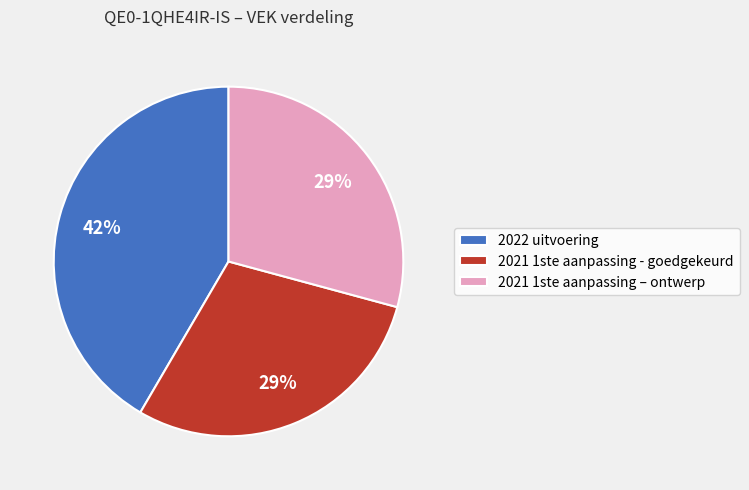

Do 2022 uitvoering and 2021 1ste aanpassing – ontwerp together represent more than half of the pie?

Yes